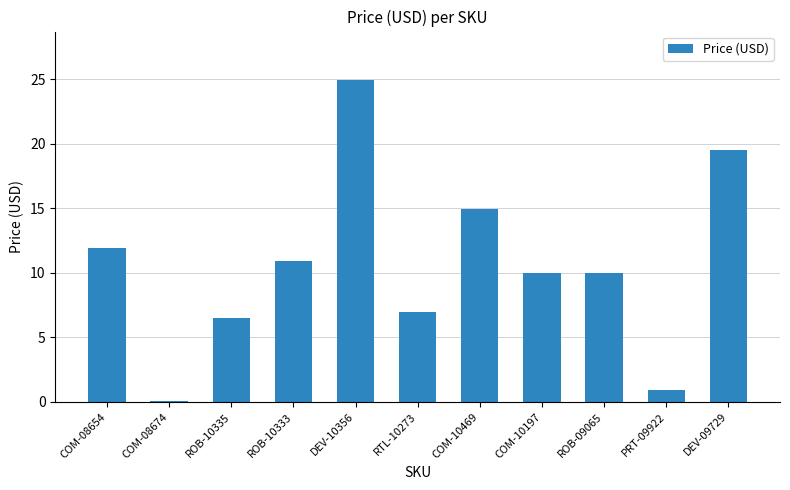

What is the difference between the maximum and second lowest values?

24.0